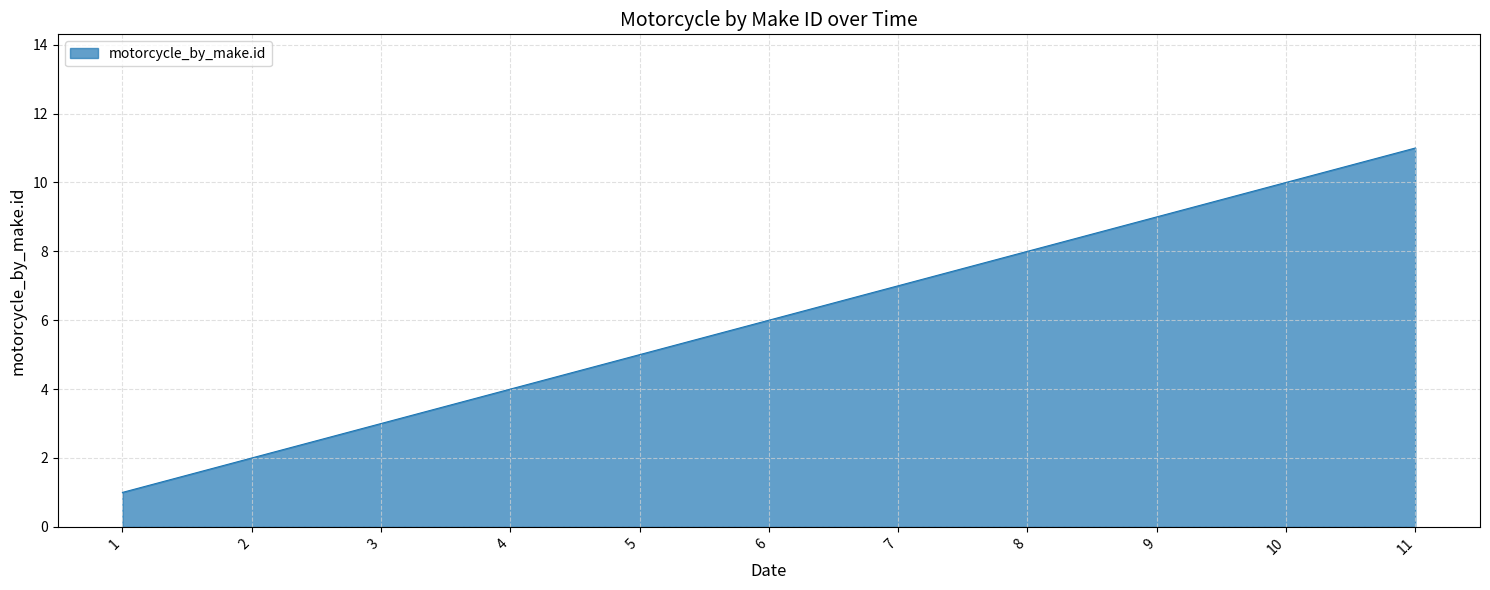

Approximately how many times larger is the value at 7 compared to 2?

3.5